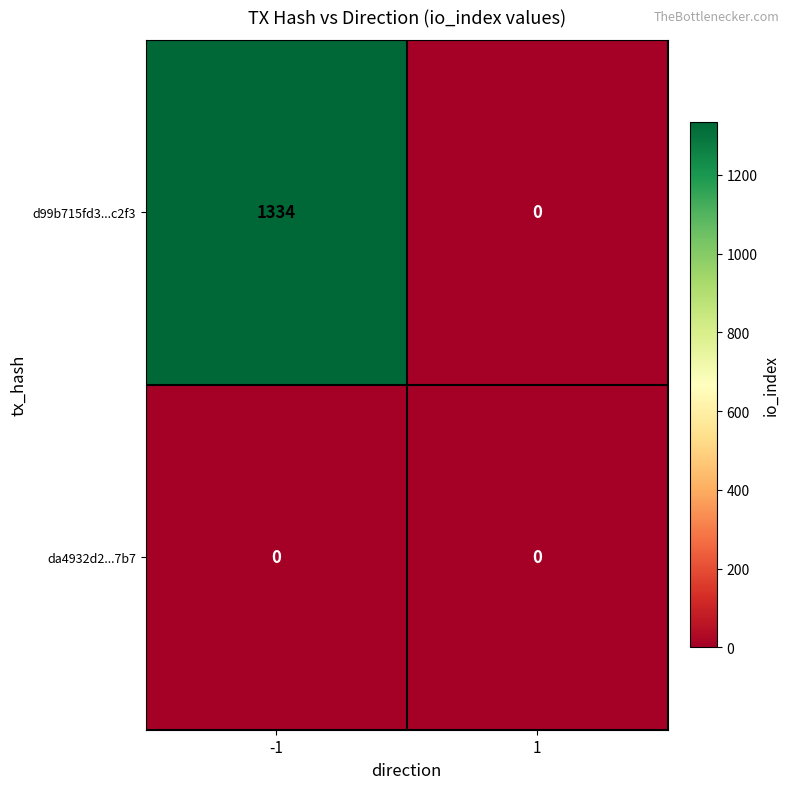

Is the value of da4932d2...7b7 at -1 greater than the value of d99b715fd3...c2f3 at -1?

No